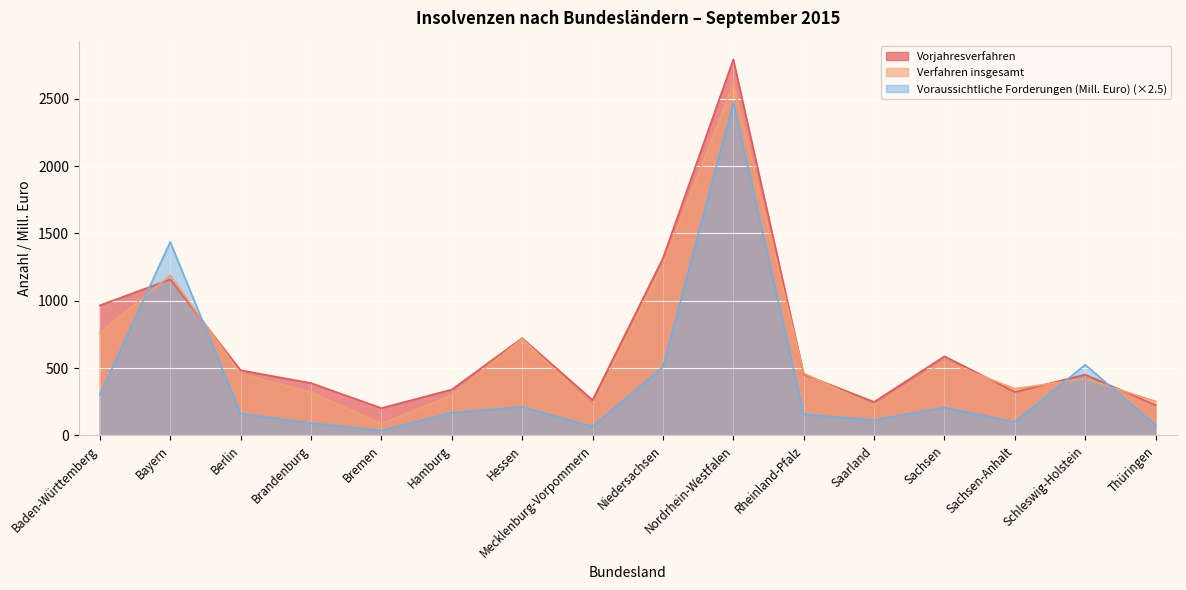

How many categories are shown in the chart?

16